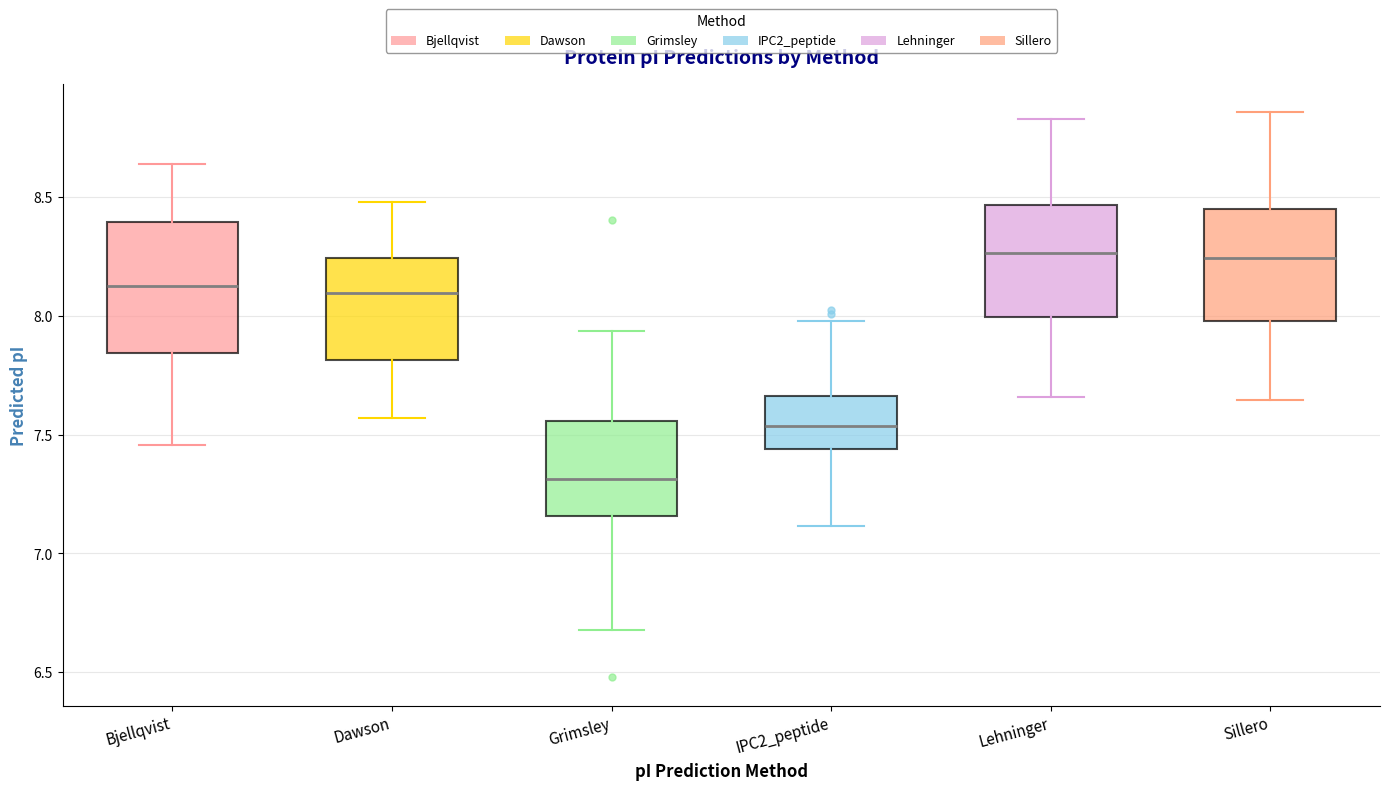

Comparing the boxes themselves (not the whiskers), which one is the tallest?

Bjellqvist